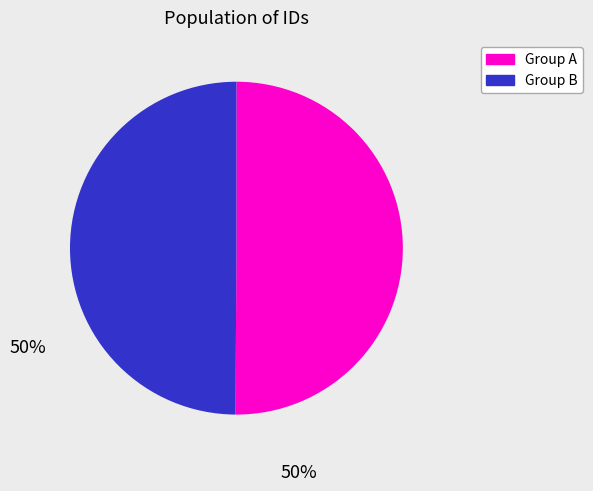

How many segments does this pie chart have?

2